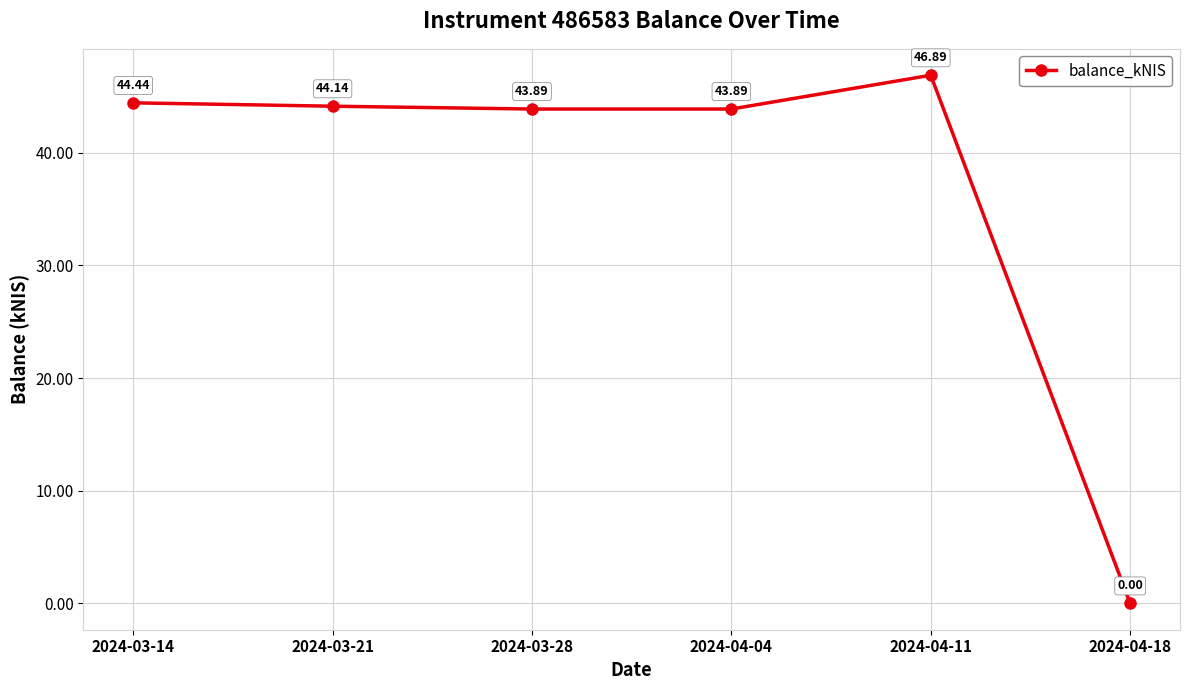

True or false: there are more than 0 points higher than both neighbors.

True